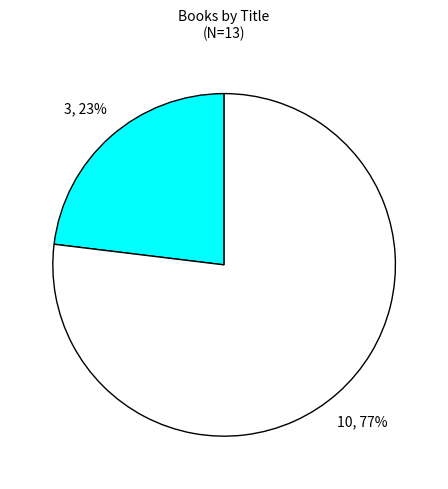

Is there any slice that represents more than half of the pie?

Yes